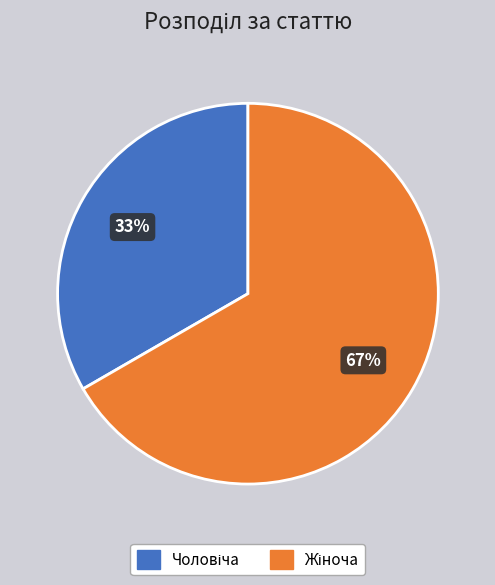

Is there any slice that represents more than half of the pie?

Yes